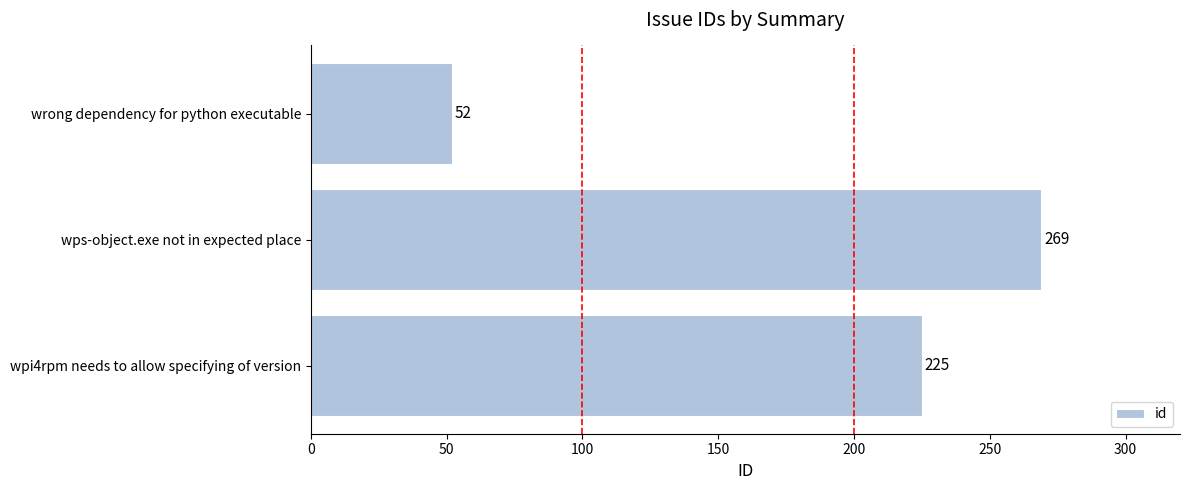

What is the change in value from wps-object.exe not in expected place to wpi4rpm needs to allow specifying of version?

-44